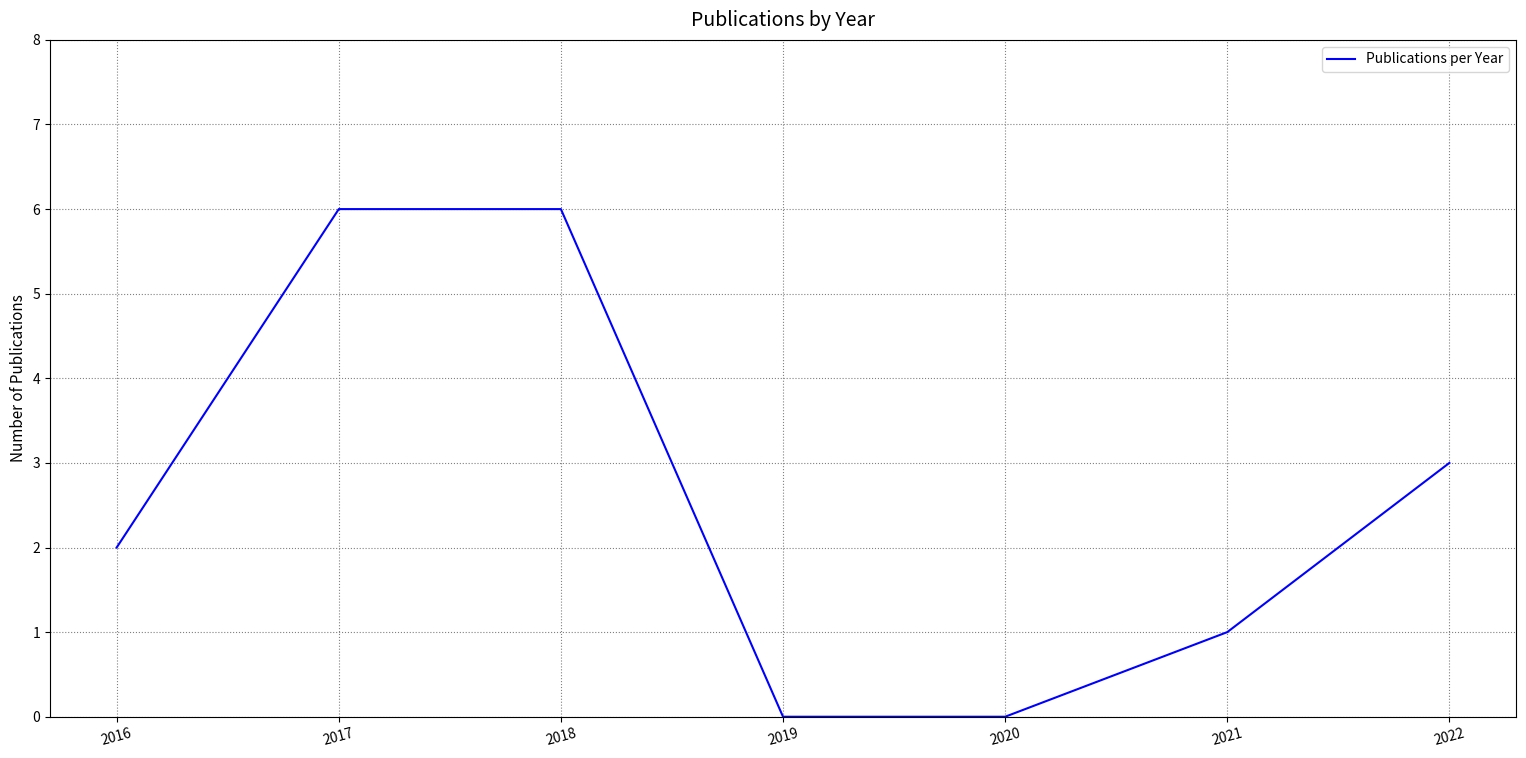

Count the number of categories in the chart.

7